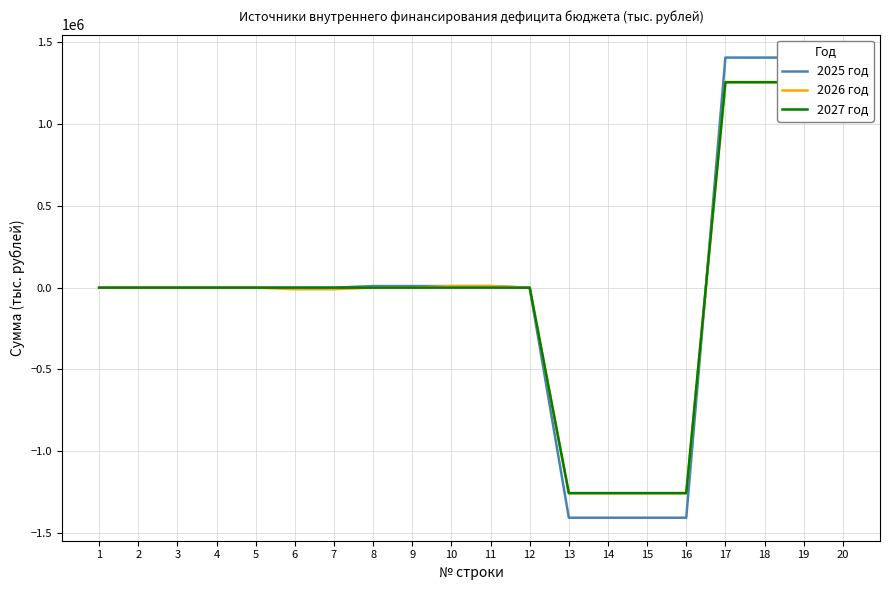

Between 1 and 6, which is larger?

1